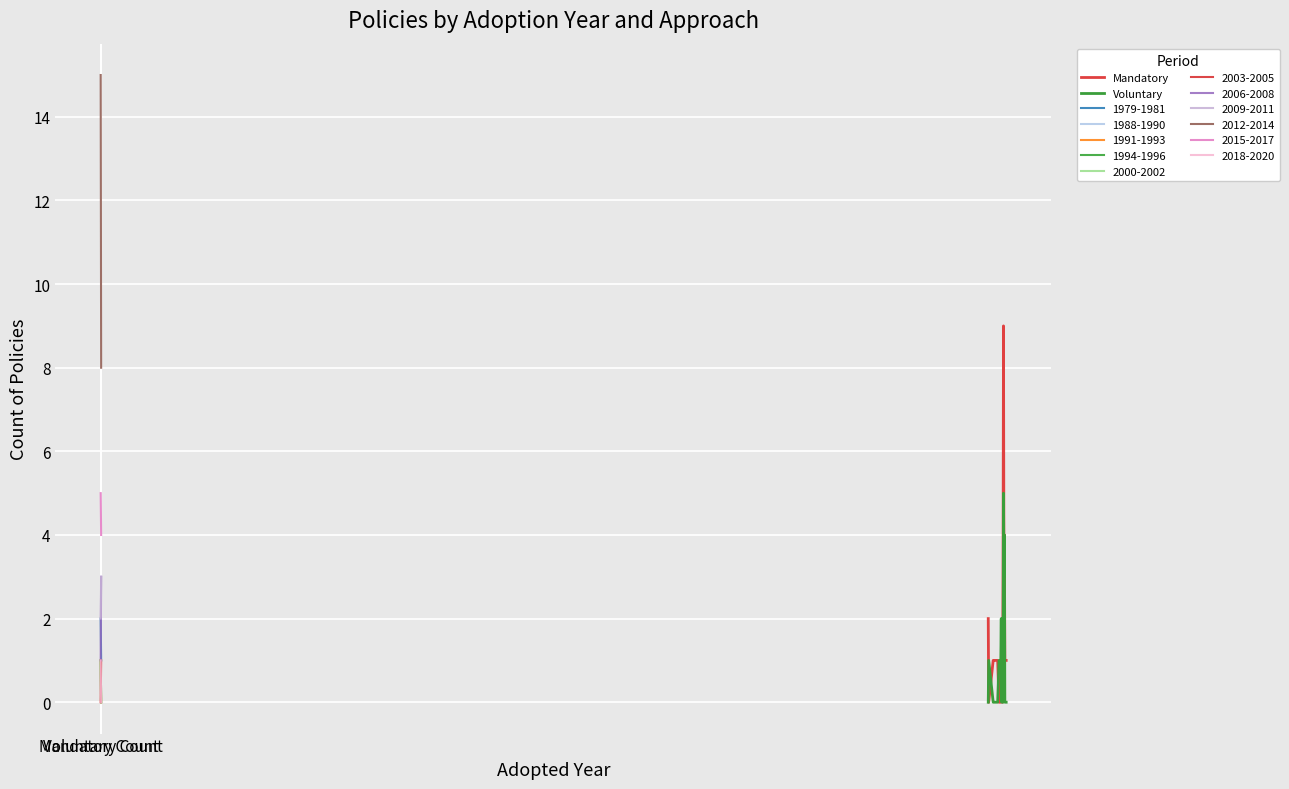

How many values in the Mandatory series exceed 1?

5